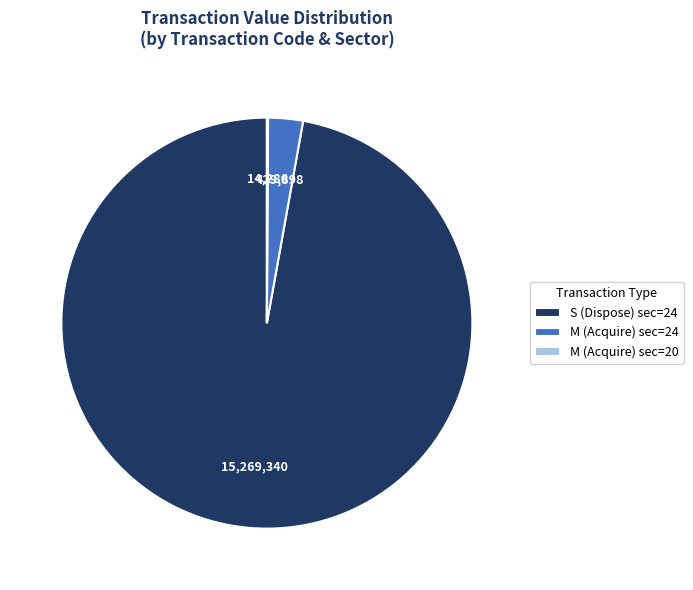

What is the largest slice in the pie chart?

S (Dispose) sec=24